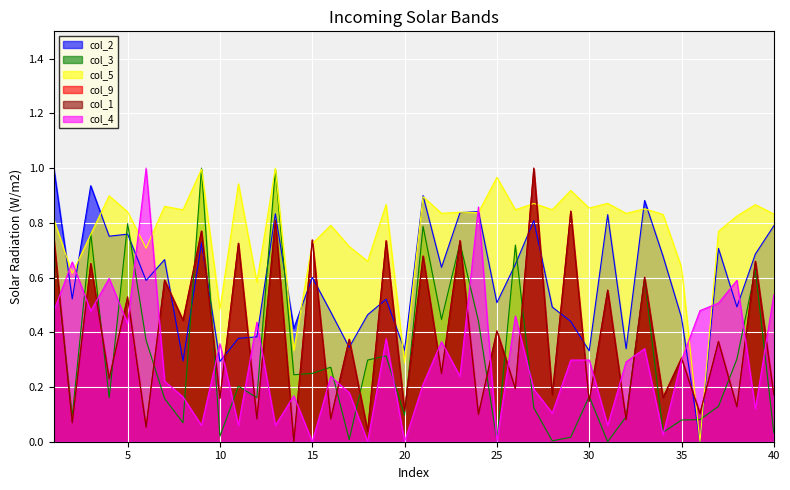

Which series has the largest total across all categories?

col_5